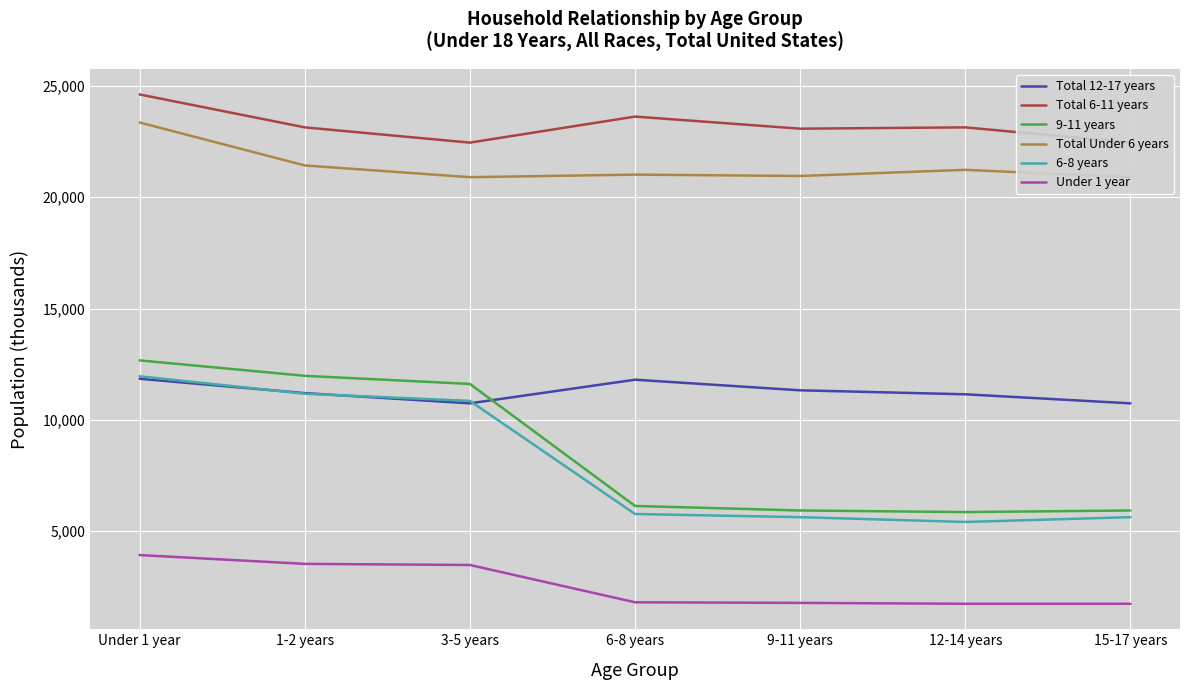

True or false: Total Under 6 years and 6-8 years cross at least once.

False